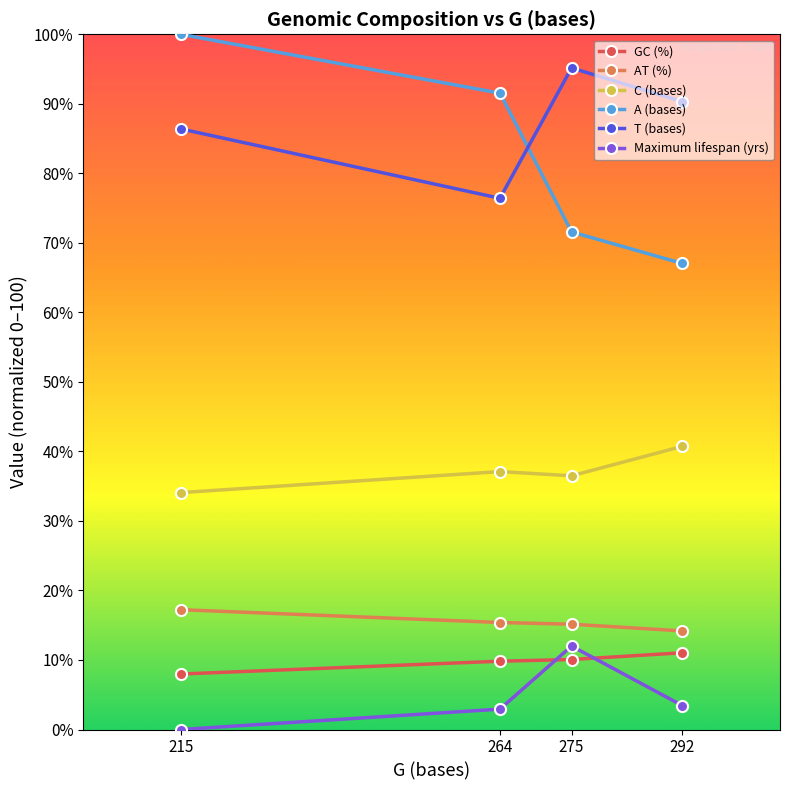

Rank the categories by T (bases) value from highest to lowest.

275, 292, 215, 264